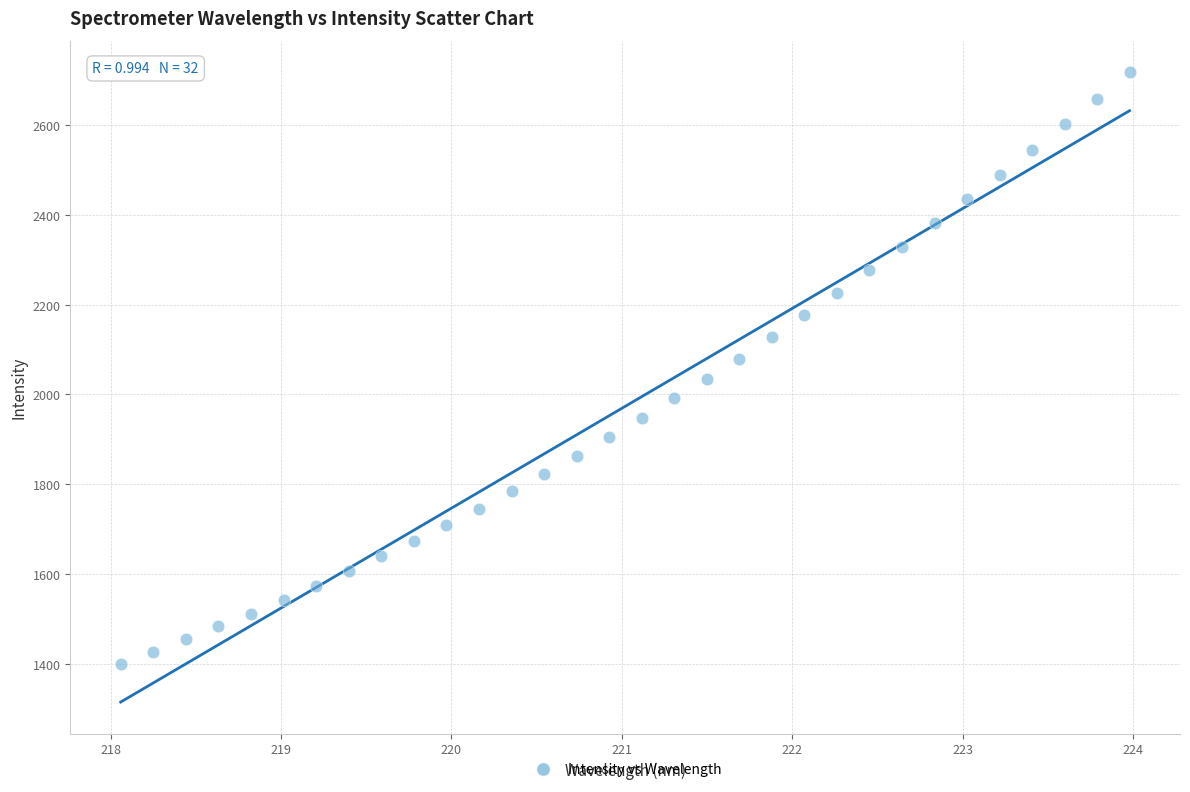

What is the range of Y values (max minus min)?

1316.6